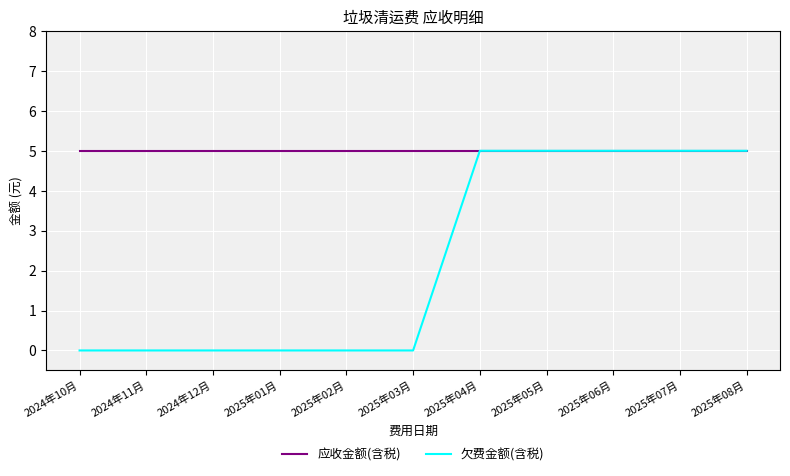

What position from the right is 2025年02月?

7